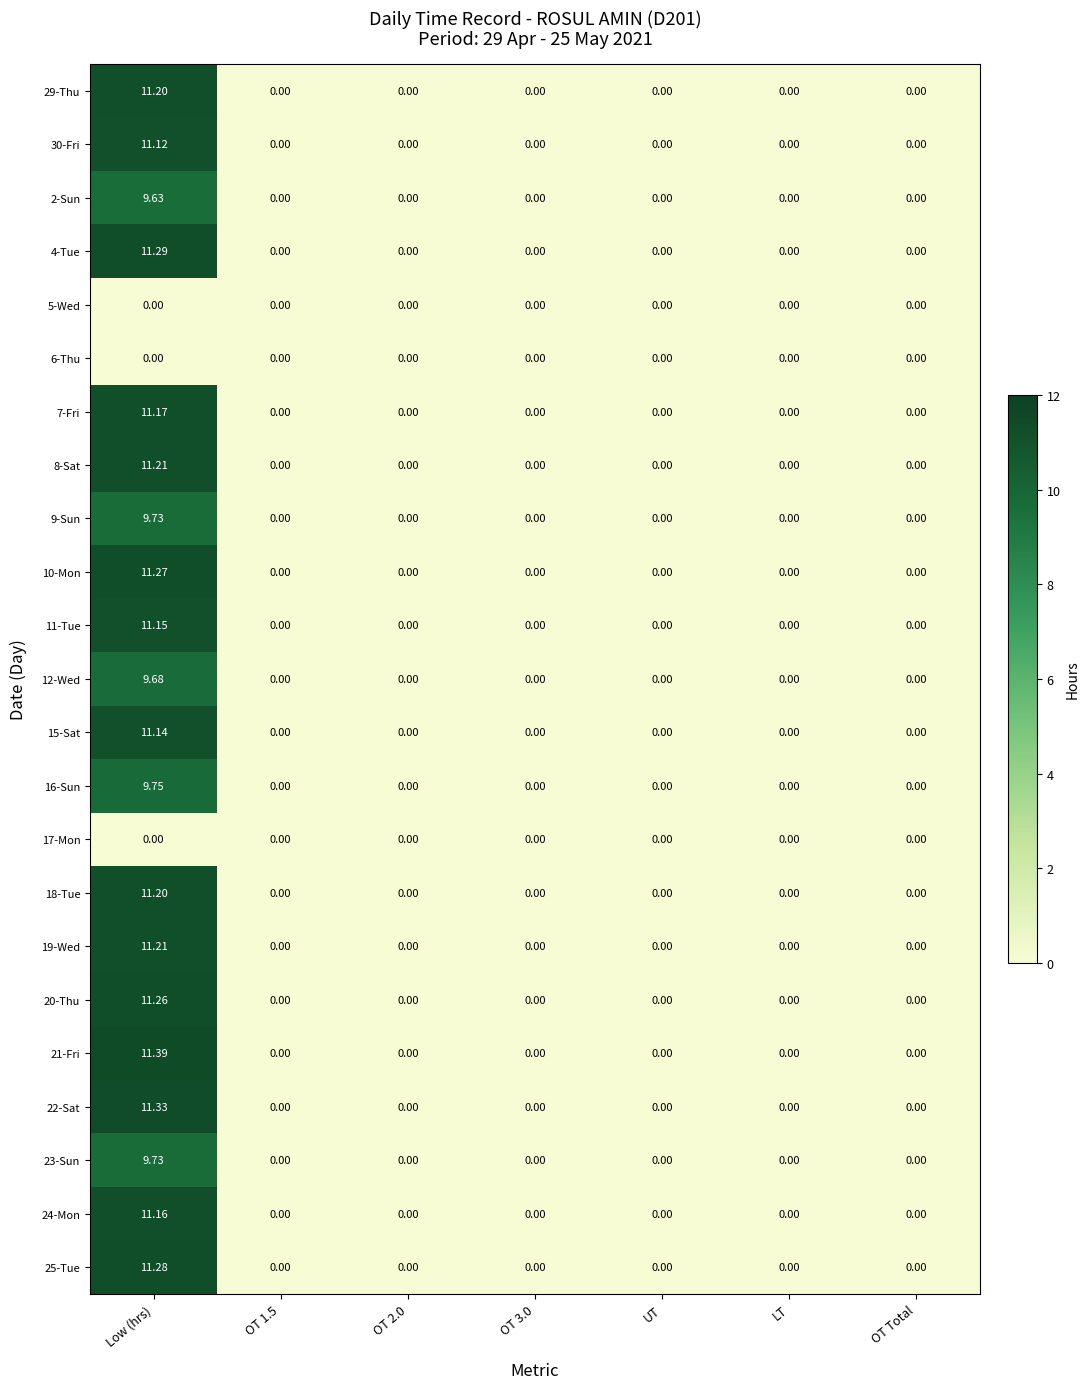

How many data points does each series have?

7